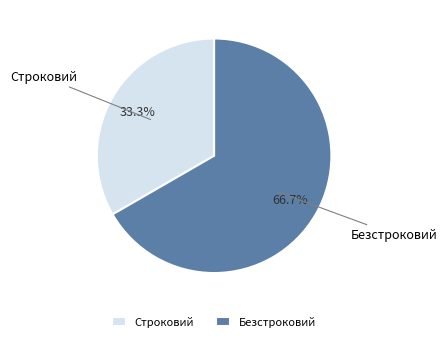

How many segments does this pie chart have?

2